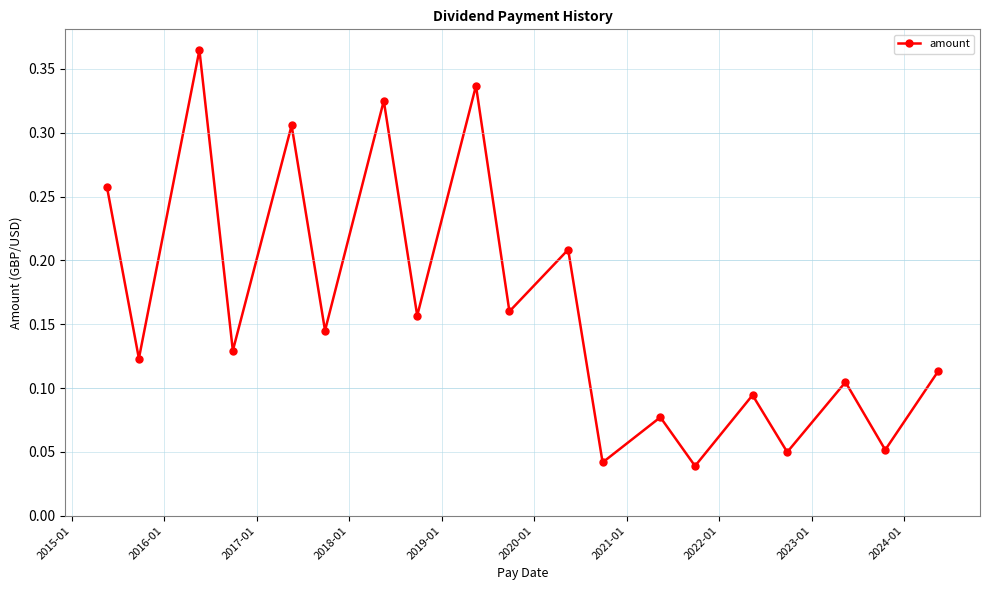

How many values are between 0 and 1?

19